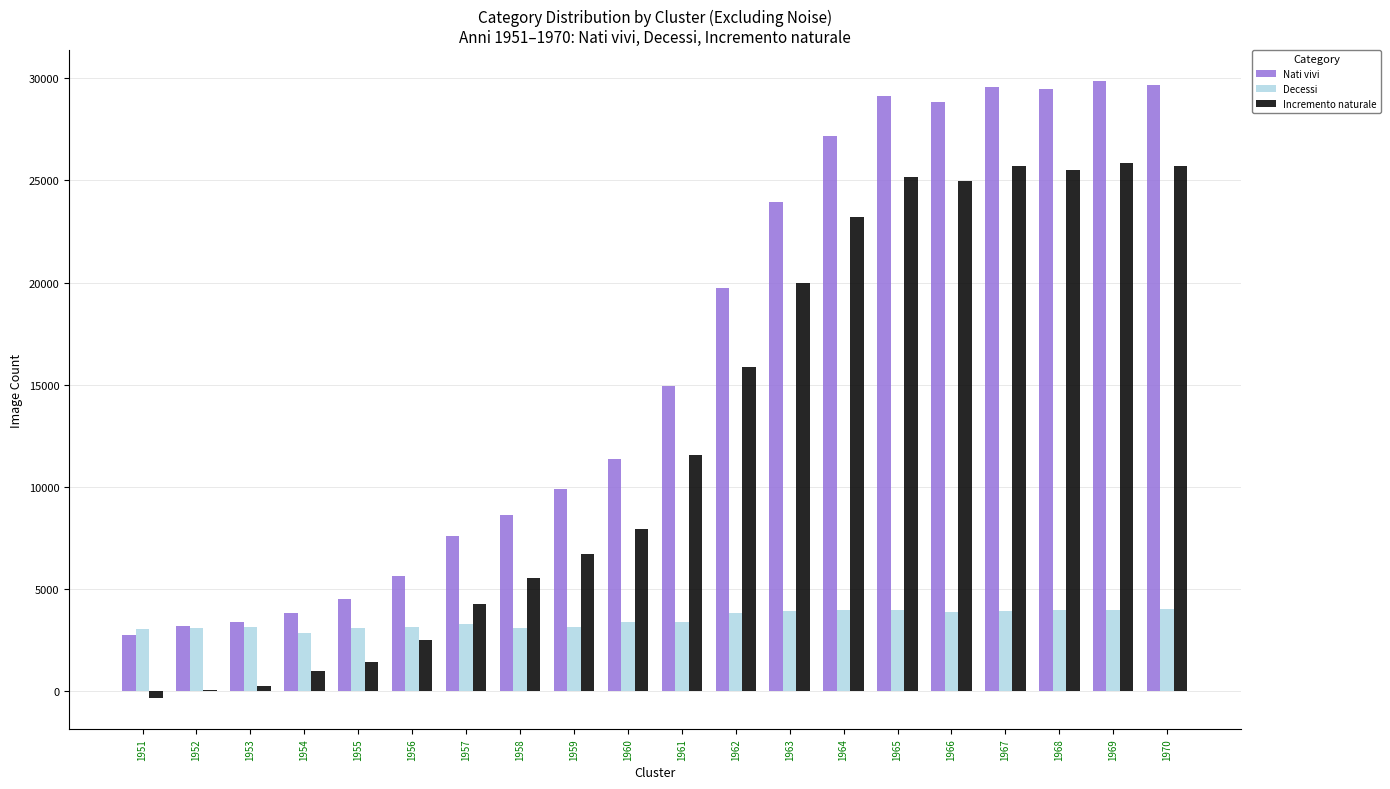

Which series has the widest spread of values?

Nati vivi